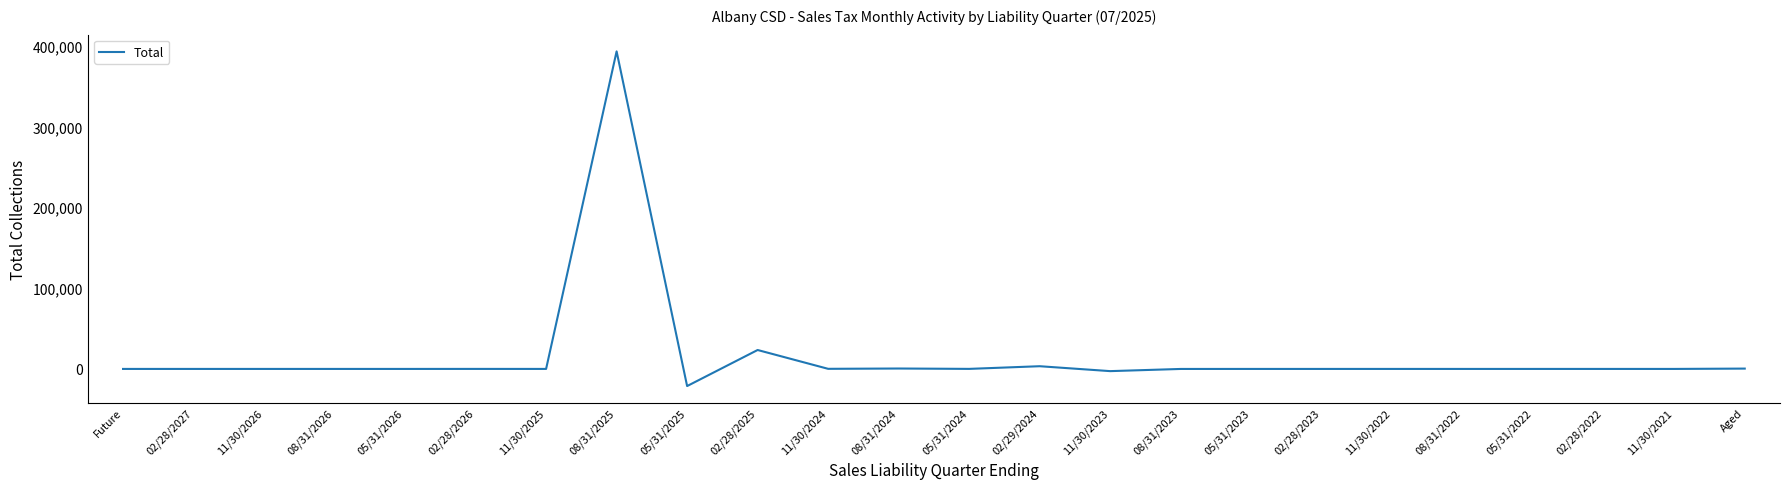

What is the greatest value displayed?

392669.3